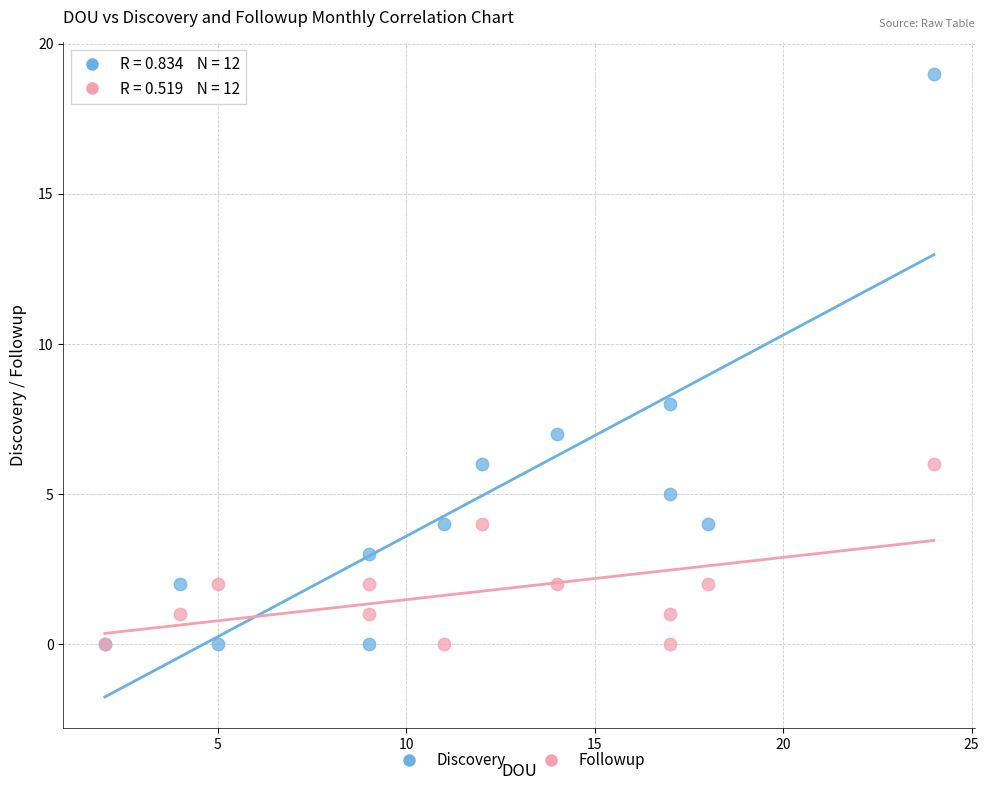

Which series has the widest spread of Y values?

Discovery